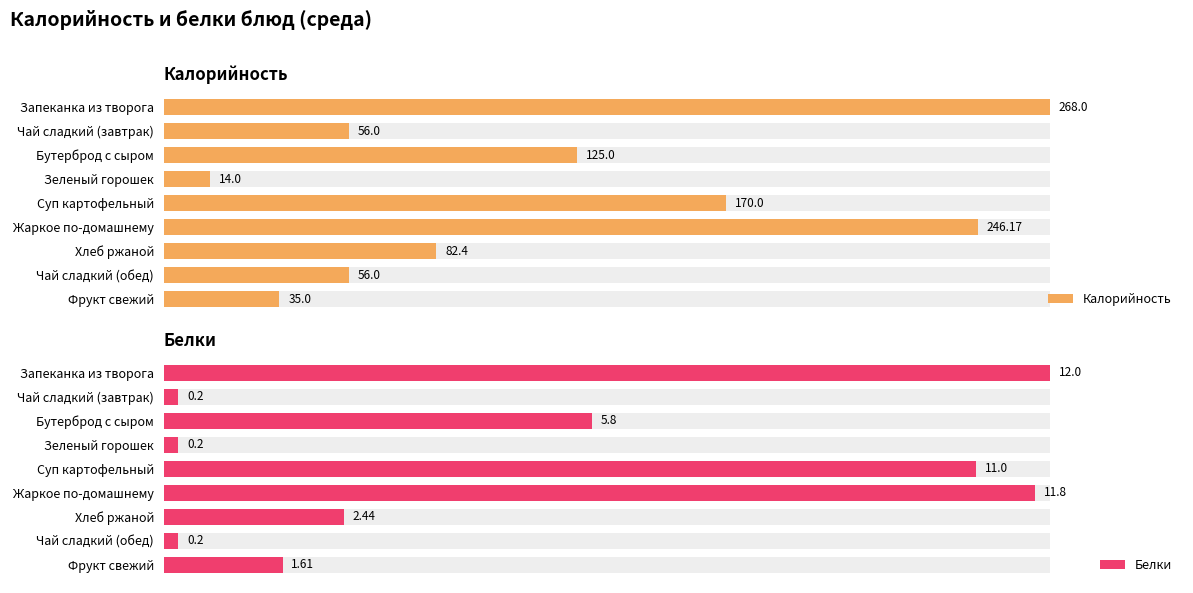

What is the approximate value of Калорийность at Запеканка из творога?

268.0